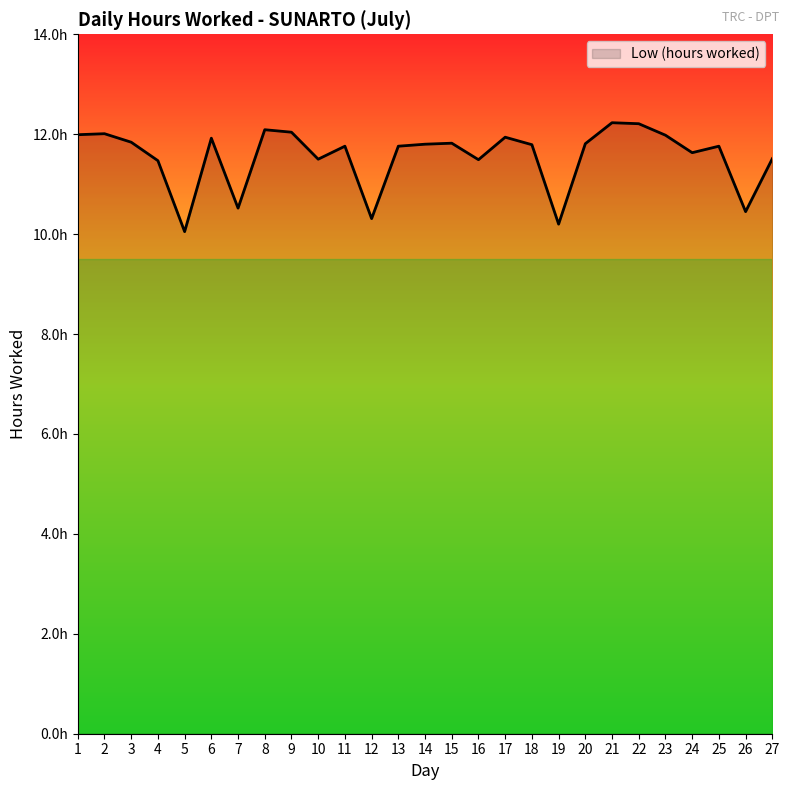

Rank the categories by value from lowest to highest.

5, 19, 12, 26, 7, 4, 16, 10, 27, 24, 11, 13, 25, 18, 14, 20, 15, 3, 6, 17, 23, 1, 2, 9, 8, 22, 21